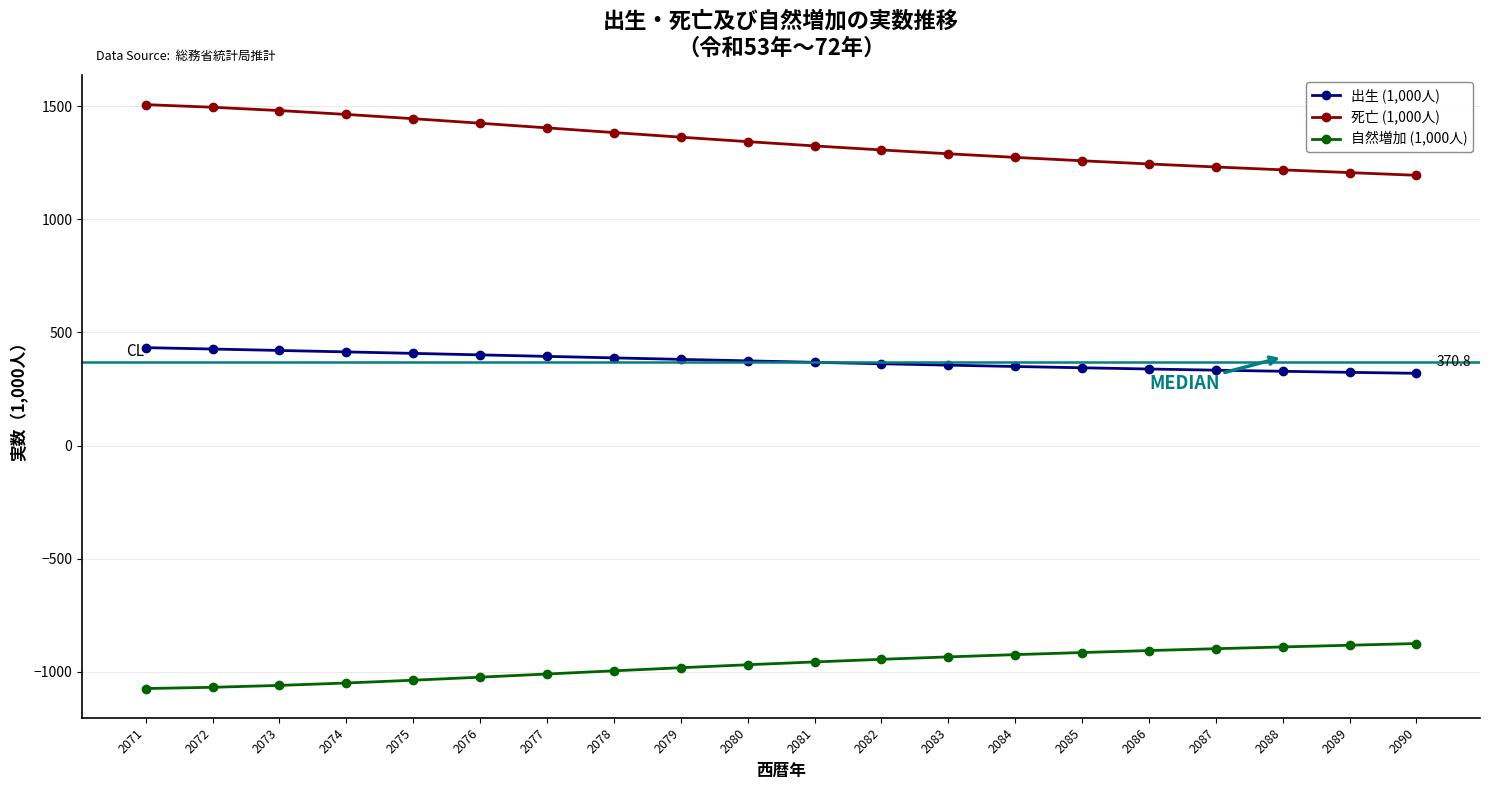

True or false: 出生 (1,000人) and 自然増加 (1,000人) intersect in this chart.

False